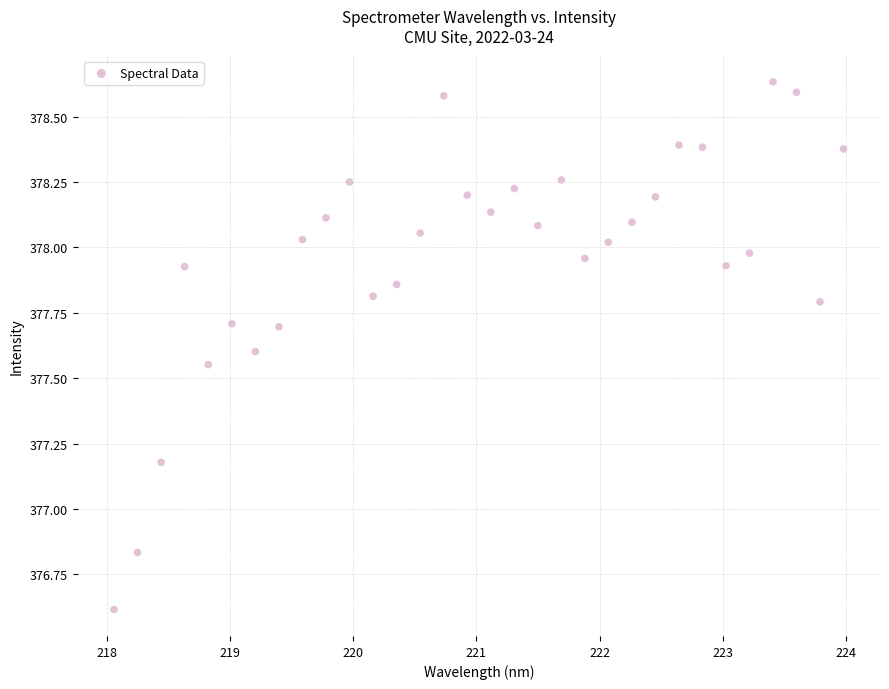

What is the range of Y values (max minus min)?

2.0